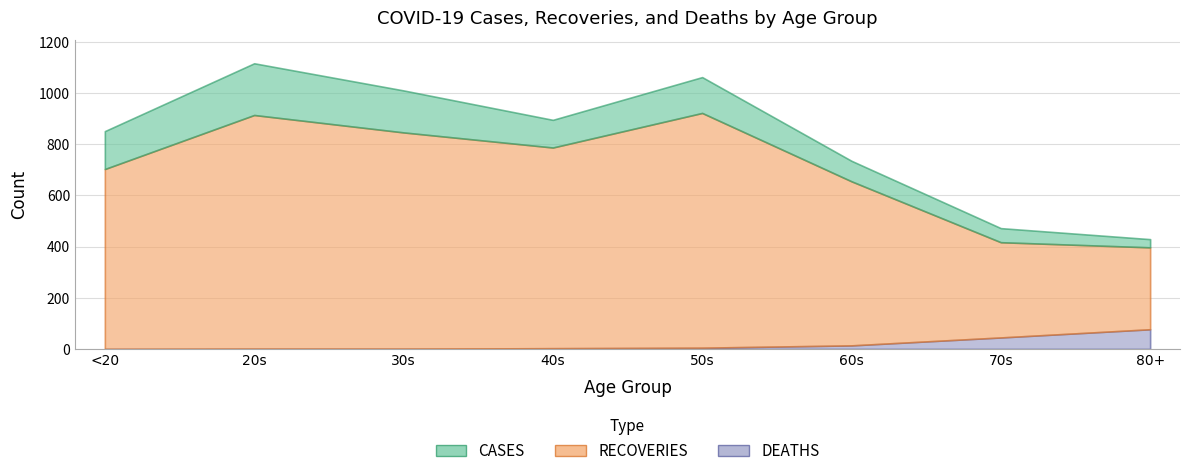

Which series has the largest total across all categories?

CASES